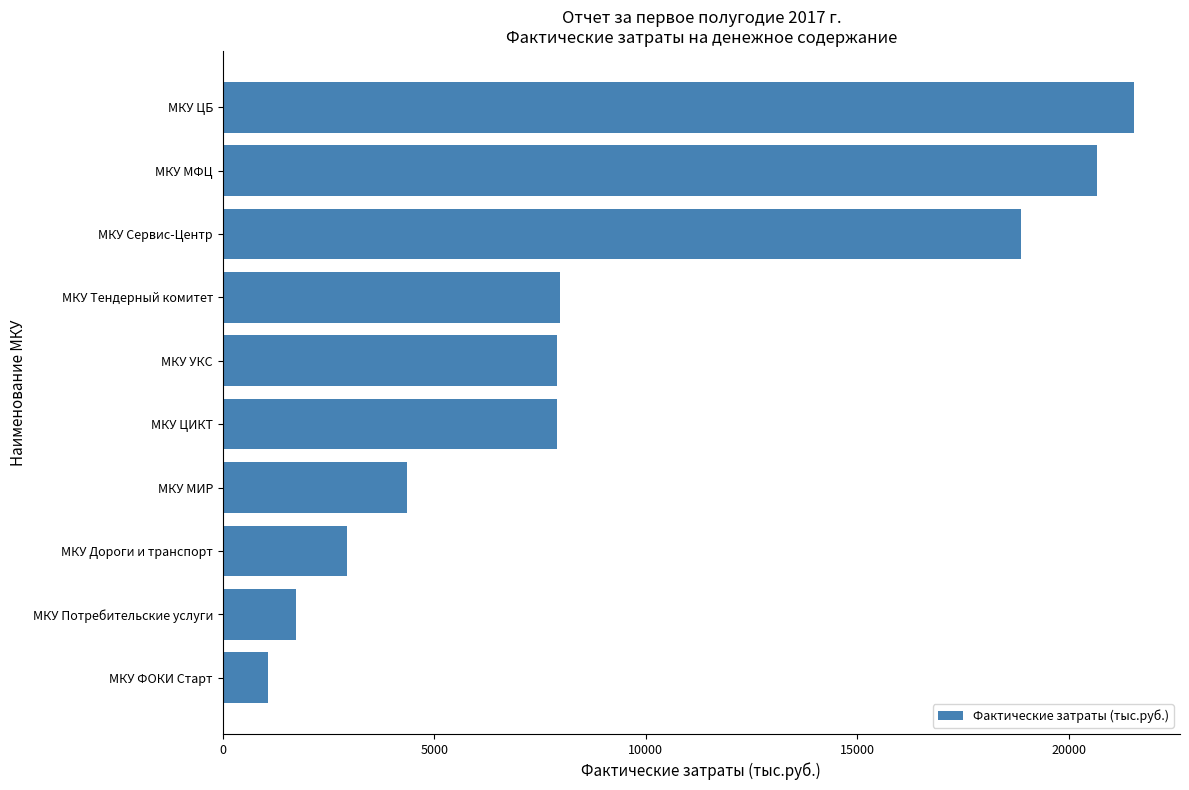

What is the greatest value displayed?

21545.6